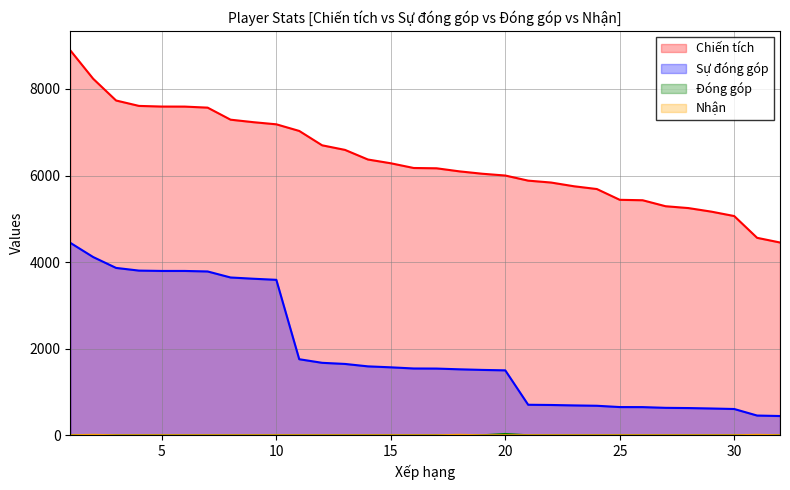

Reading left to right, what are all the values shown in this chart?

Chiến tích: 1=8892	2=8235	3=7733	4=7608	5=7593	6=7592	7=7568	8=7290	9=7232	10=7183	11=7030	12=6698	13=6592	14=6370	15=6283	16=6174	17=6167	18=6096	19=6041	20=6000	21=5882	22=5838	23=5752	24=5688	25=5439	26=5429	27=5291	28=5248	29=5166	30=5064	31=4561	32=4453
Sự đóng góp: 1=4446	2=4117	3=3866	4=3804	5=3796	6=3796	7=3784	8=3645	9=3616	10=3591	11=1757	12=1674	13=1648	14=1592	15=1570	16=1543	17=1541	18=1524	19=1510	20=1500	21=705	22=700	23=690	24=682	25=652	26=651	27=634	28=629	29=619	30=607	31=456	32=445
Đóng góp: 1=0	2=0	3=0	4=0	5=0	6=0	7=0	8=0	9=0	10=0	11=0	12=0	13=0	14=0	15=0	16=0	17=0	18=0	19=0	20=30	21=0	22=0	23=0	24=0	25=0	26=0	27=0	28=0	29=0	30=0	31=0	32=0
Nhận: 1=0	2=10	3=0	4=0	5=0	6=0	7=0	8=0	9=0	10=0	11=0	12=0	13=0	14=0	15=0	16=0	17=0	18=10	19=0	20=0	21=0	22=0	23=0	24=0	25=0	26=0	27=0	28=0	29=0	30=0	31=10	32=0